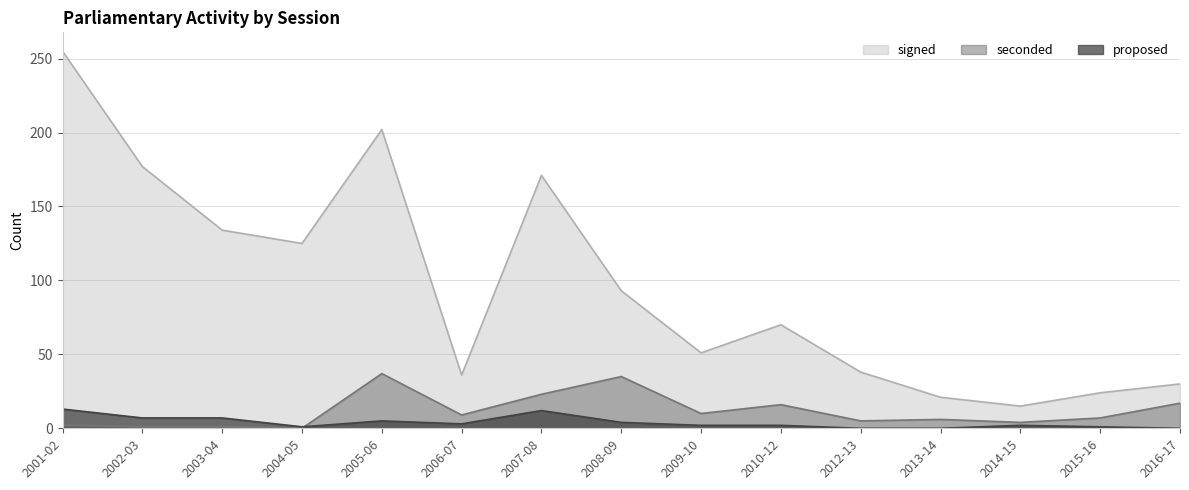

Reading left to right, what are all the values shown in this chart?

signed: 2001-02=255	2002-03=177	2003-04=134	2004-05=125	2005-06=202	2006-07=36	2007-08=171	2008-09=93	2009-10=51	2010-12=70	2012-13=38	2013-14=21	2014-15=15	2015-16=24	2016-17=30
seconded: 2001-02=2	2002-03=1	2003-04=1	2004-05=0	2005-06=37	2006-07=9	2007-08=23	2008-09=35	2009-10=10	2010-12=16	2012-13=5	2013-14=6	2014-15=4	2015-16=7	2016-17=17
proposed: 2001-02=13	2002-03=7	2003-04=7	2004-05=1	2005-06=5	2006-07=3	2007-08=12	2008-09=4	2009-10=2	2010-12=2	2012-13=0	2013-14=0	2014-15=2	2015-16=1	2016-17=0